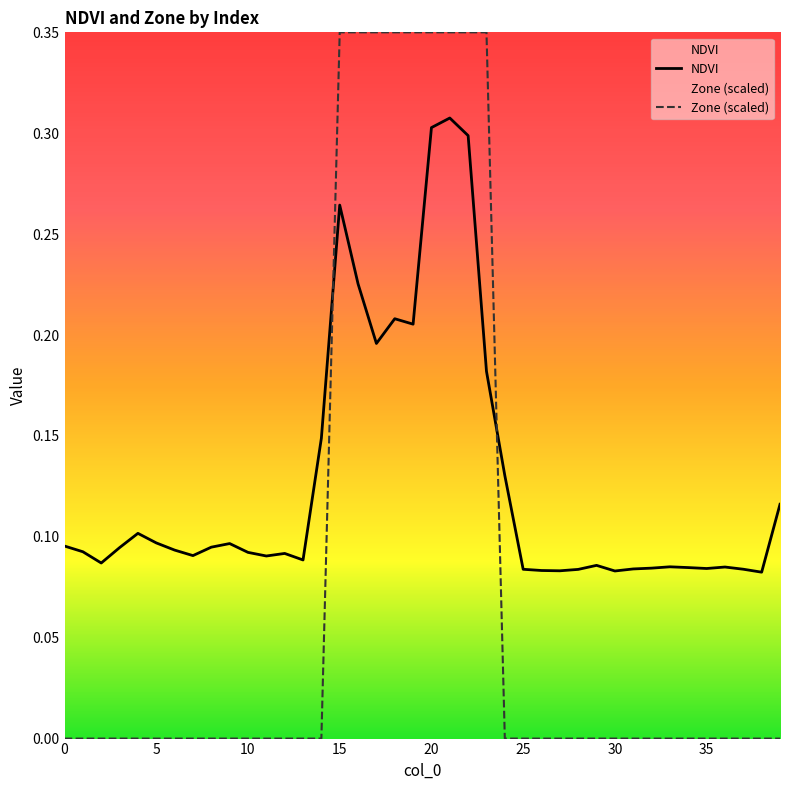

Count the Zone values in the range 0 to 1.

40